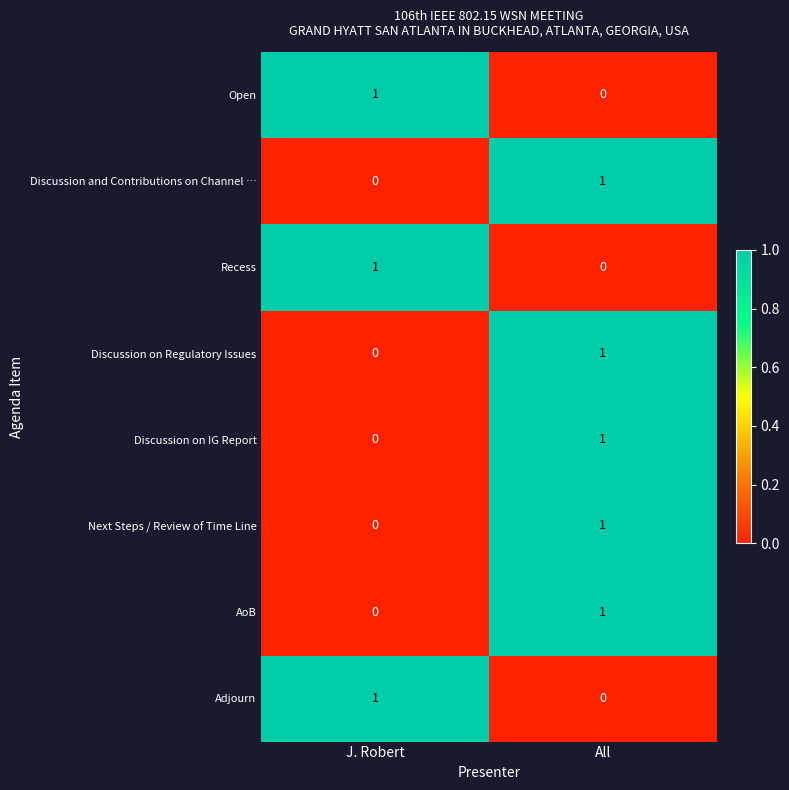

List the labels in order of Recess value, largest first.

J. Robert, All